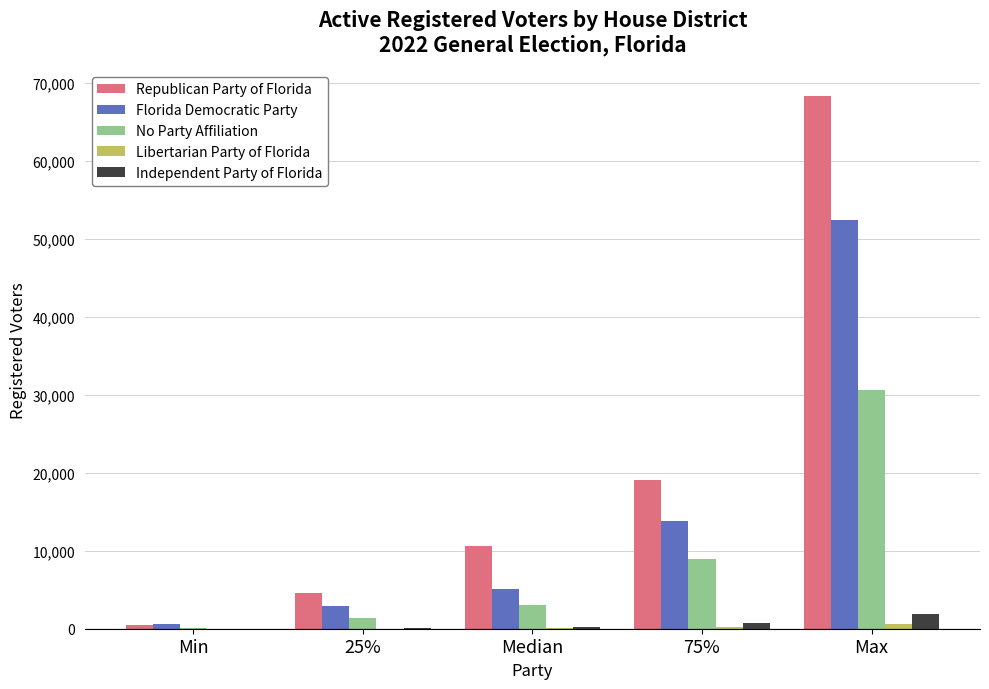

Where is No Party Affiliation nearest to the value 15354?

75%